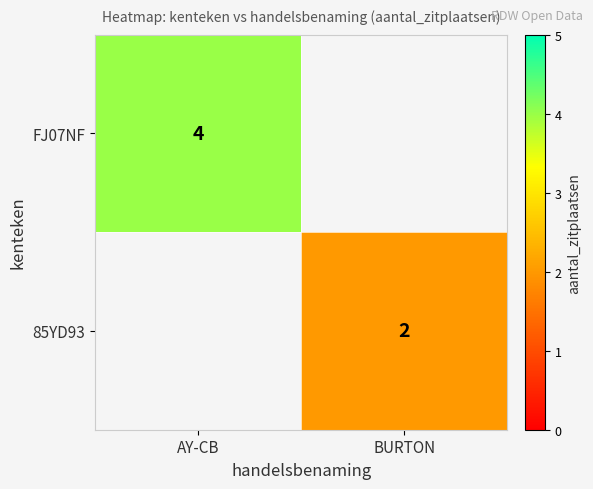

True or false: FJ07NF has a value of 7 at AY-CB.

False